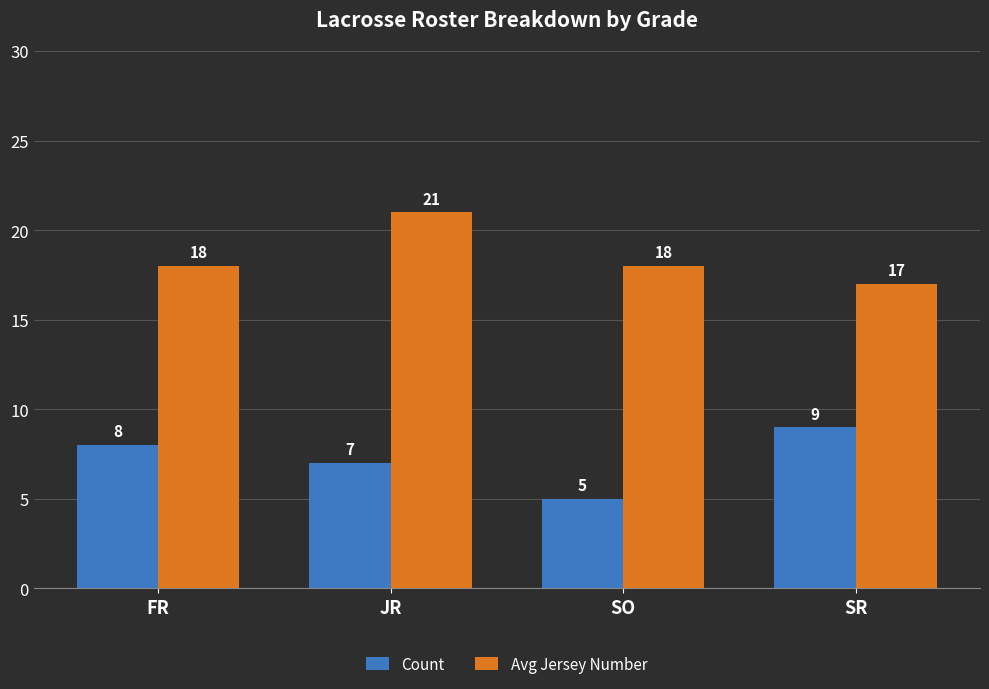

What is the highest value of the Count series?

9